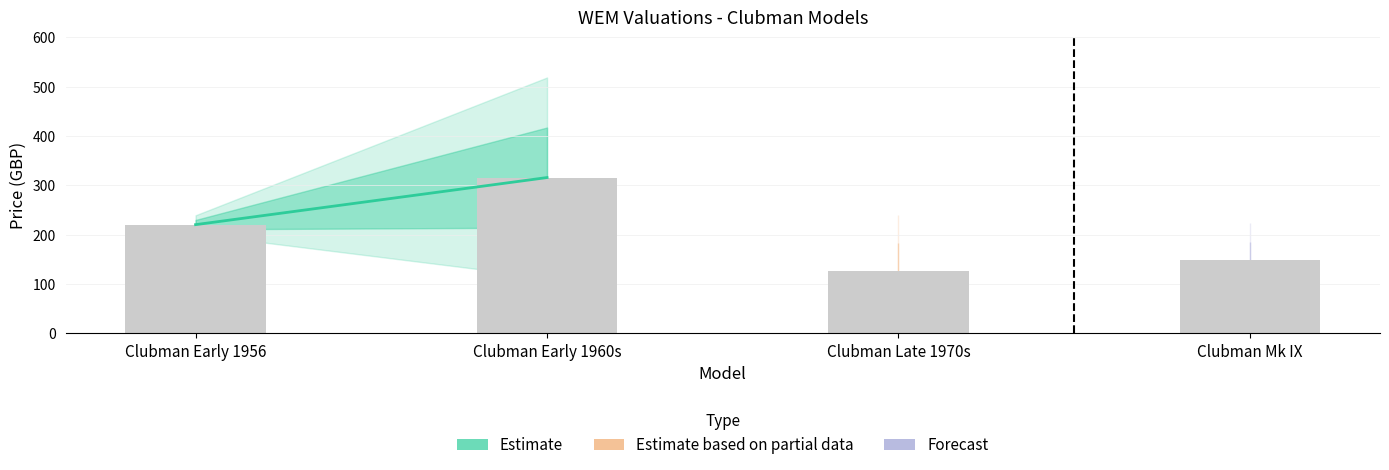

Reading left to right, extract all data points from this chart.

Clubman Early 1956=220.5	Clubman Early 1960s=316.0	Clubman Late 1970s=126.8	Clubman Mk IX=148.5